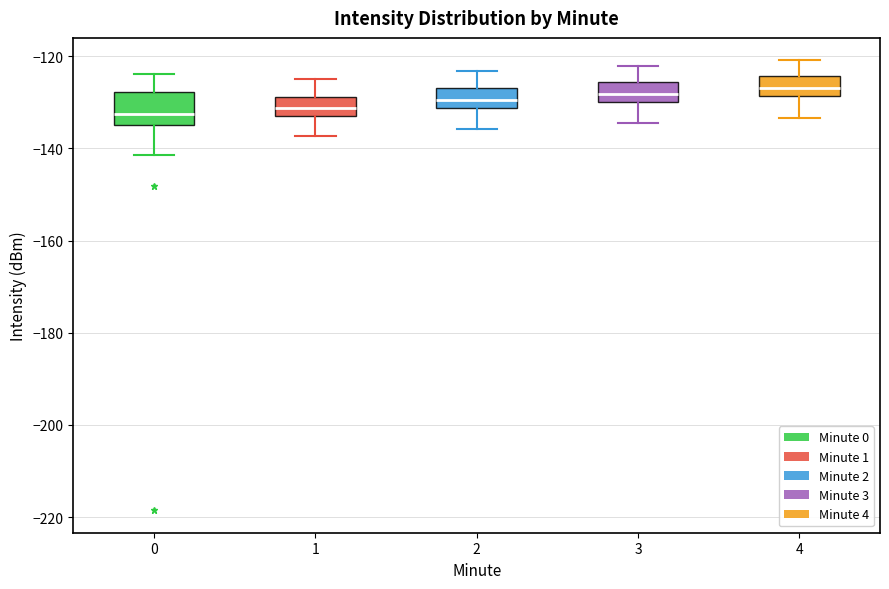

Reading left to right, transcribe this box plot: for each box, give where its median line is, the range the box spans, and where its two whiskers end, as read against the y-axis. The values are not printed on the chart, so give them approximately, as read against the axis.

0: median -132, box -134 to -128, whiskers -142 to -124
1: median -132, box -134 to -128, whiskers -138 to -126
2: median -130, box -132 to -126, whiskers -136 to -124
3: median -128, box -130 to -126, whiskers -134 to -122
4: median -126, box -128 to -124, whiskers -134 to -120